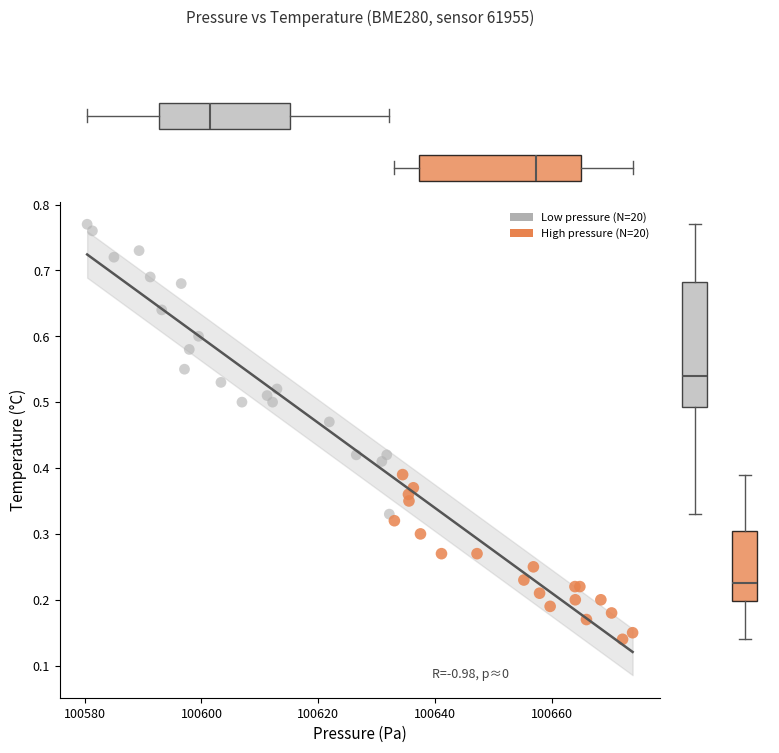

Which series has the largest Y range (max minus min)?

Low pressure (N=20)